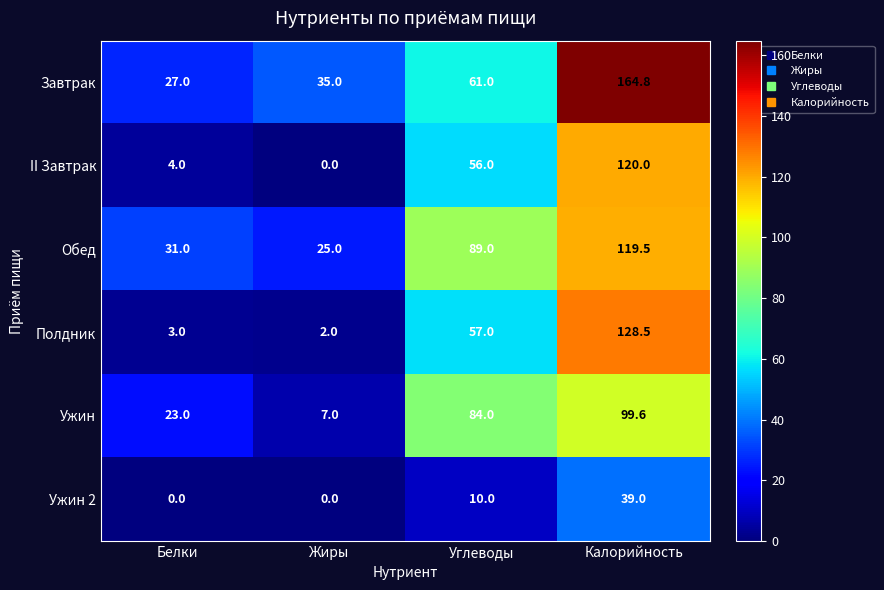

How many data points does each series have?

4